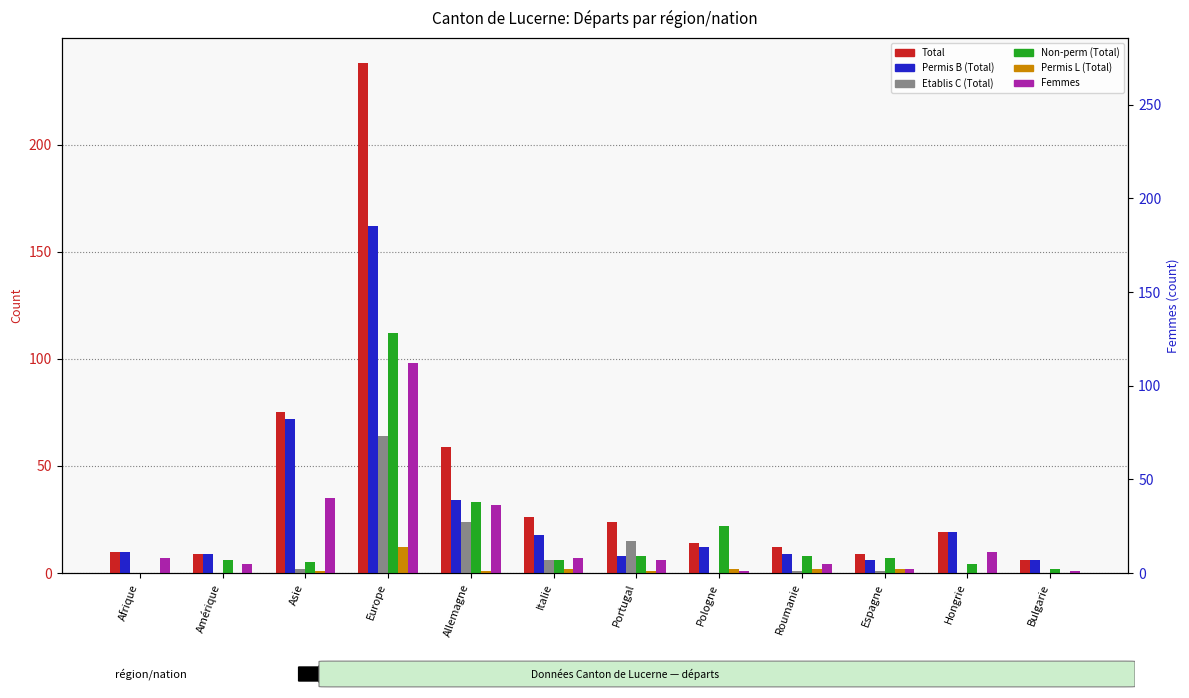

List the labels in order of Total value, largest first.

Europe, Asie, Allemagne, Italie, Portugal, Hongrie, Pologne, Roumanie, Afrique, Amérique, Espagne, Bulgarie